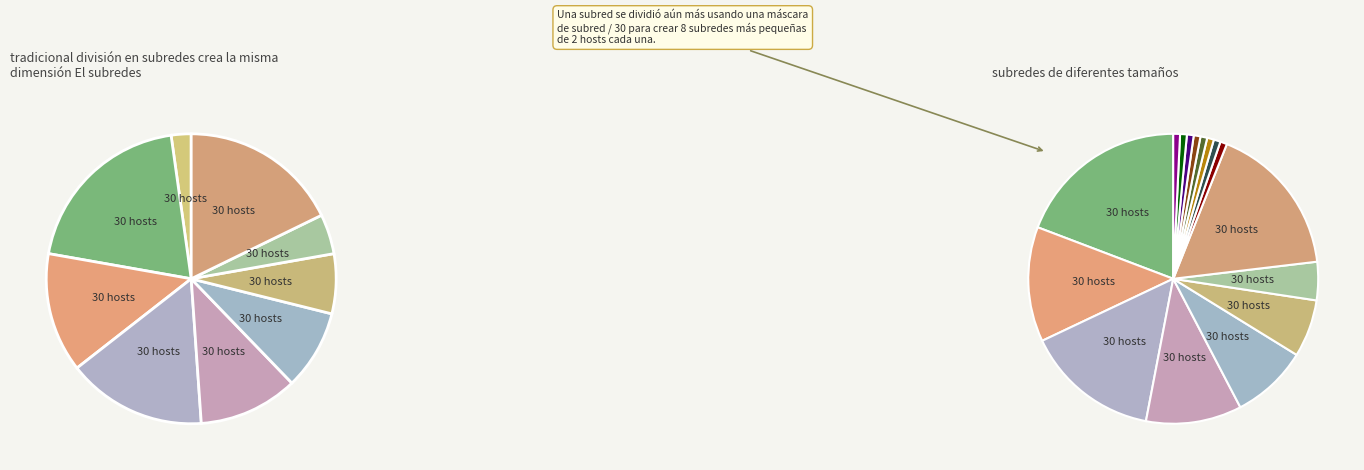

Combined, do 7 and 6 account for over 50%?

No